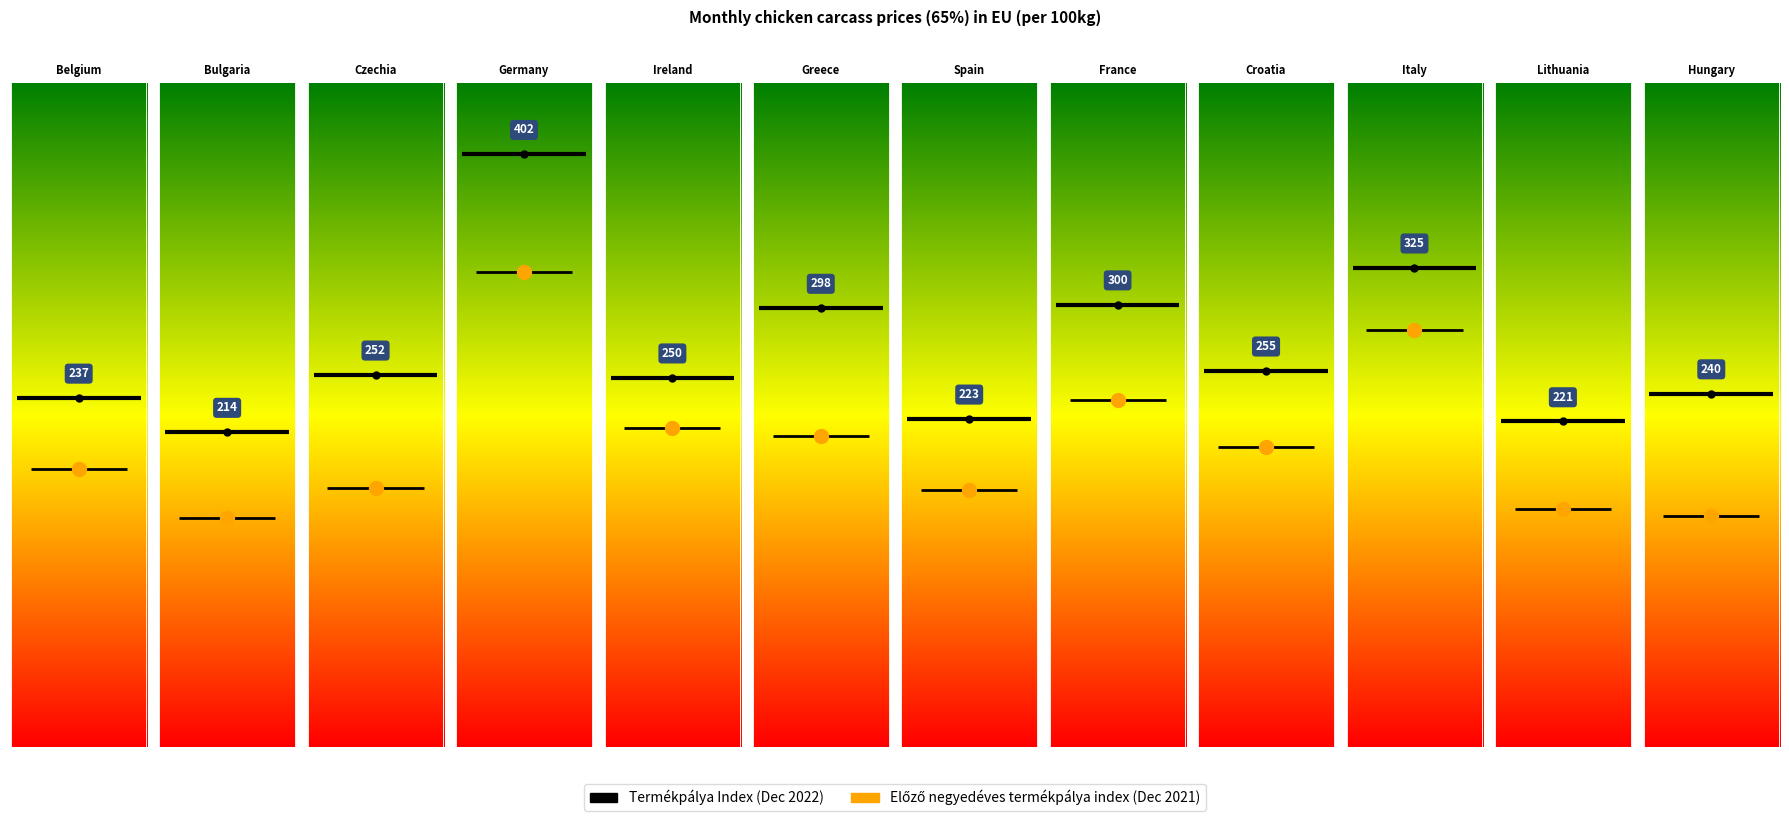

Reading left to right, extract all data points from this chart.

december_2021: Belgium=188.6	Bulgaria=155.6	Czechia=175.6	Germany=322.0	Ireland=216.1	Greece=210.9	Spain=174.4	France=235.0	Croatia=203.5	Italy=282.6	Lithuania=161.0	Hungary=156.9
december_2022: Belgium=236.7	Bulgaria=213.5	Czechia=252.4	Germany=402.0	Ireland=250.4	Greece=297.6	Spain=222.5	France=300.0	Croatia=255.1	Italy=325.0	Lithuania=220.7	Hungary=239.7